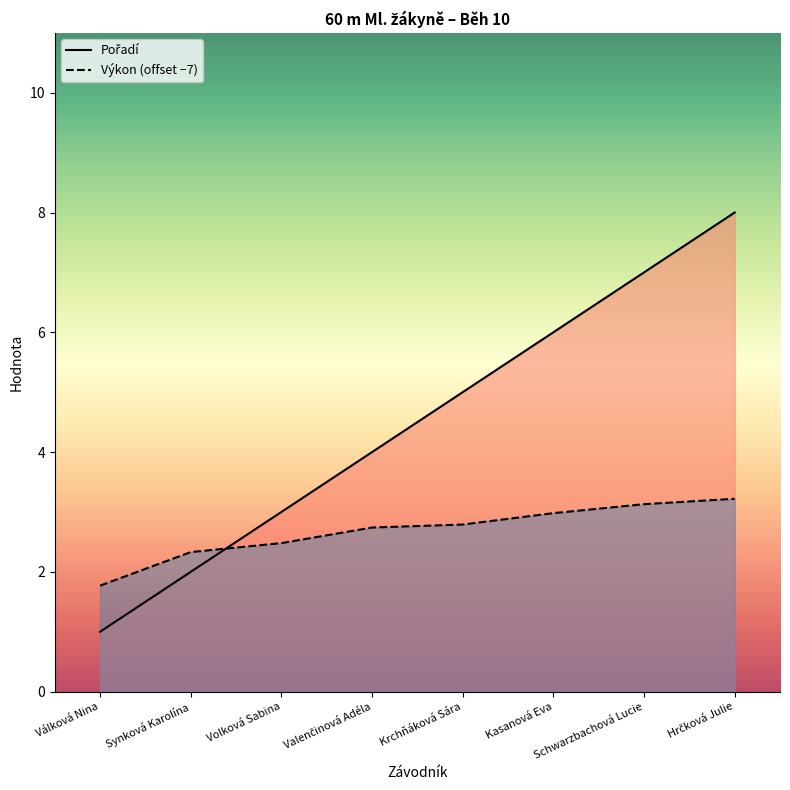

Does the chart display data point markers on the line(s)?

No